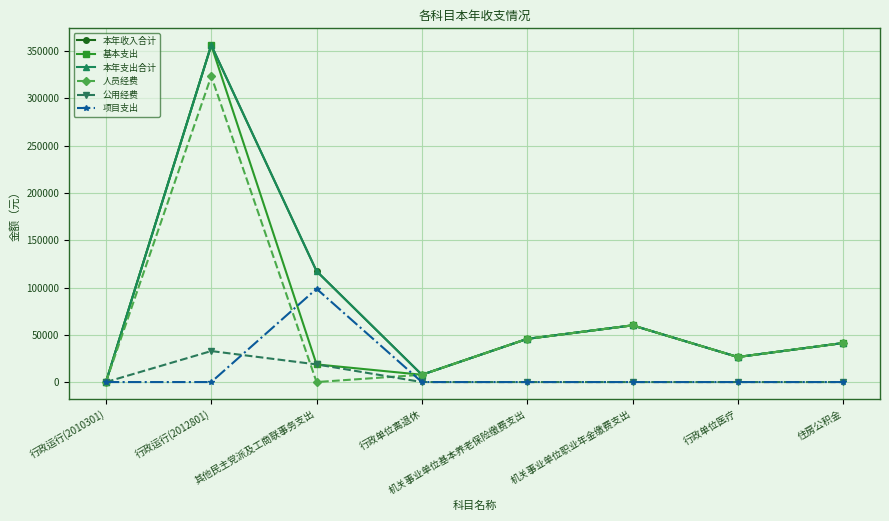

True or false: 本年收入合计 and 公用经费 intersect in this chart.

False